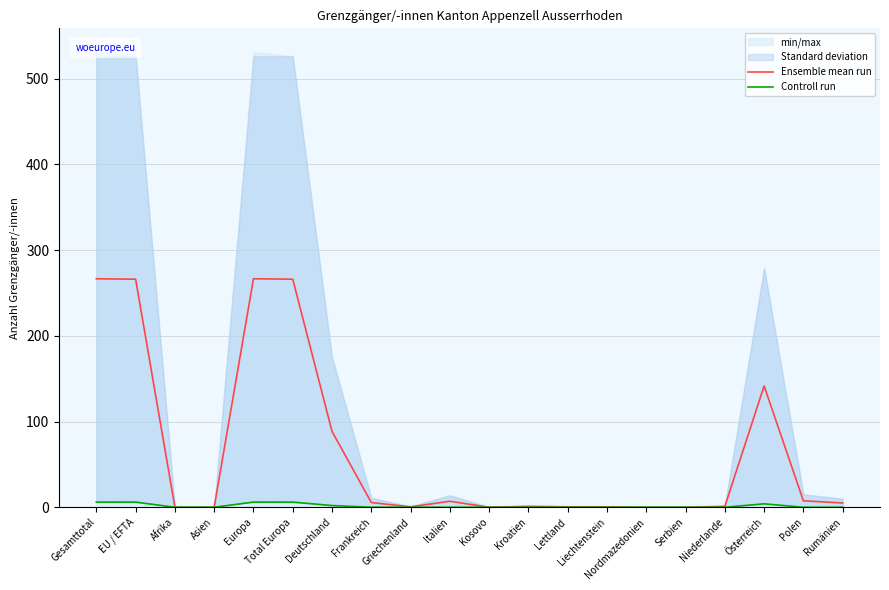

Rank the series at Niederlande from highest to lowest value.

Ensemble mean run, Controll run